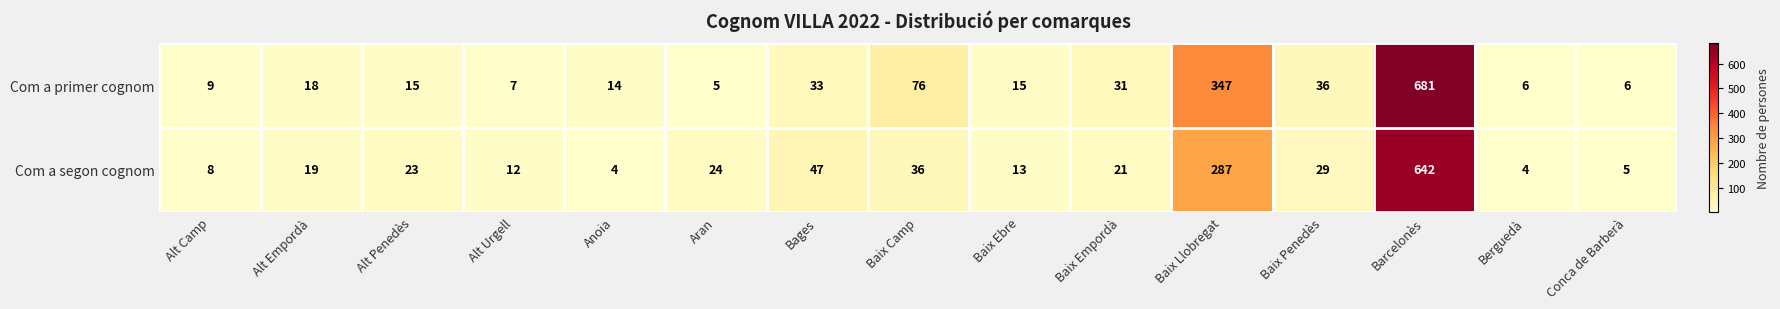

Which series has the widest spread of values?

Com a primer cognom